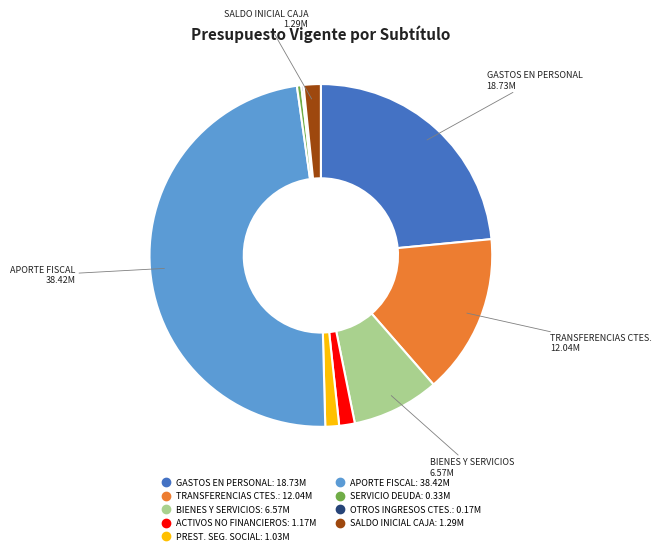

Is there any slice that represents more than half of the pie?

No